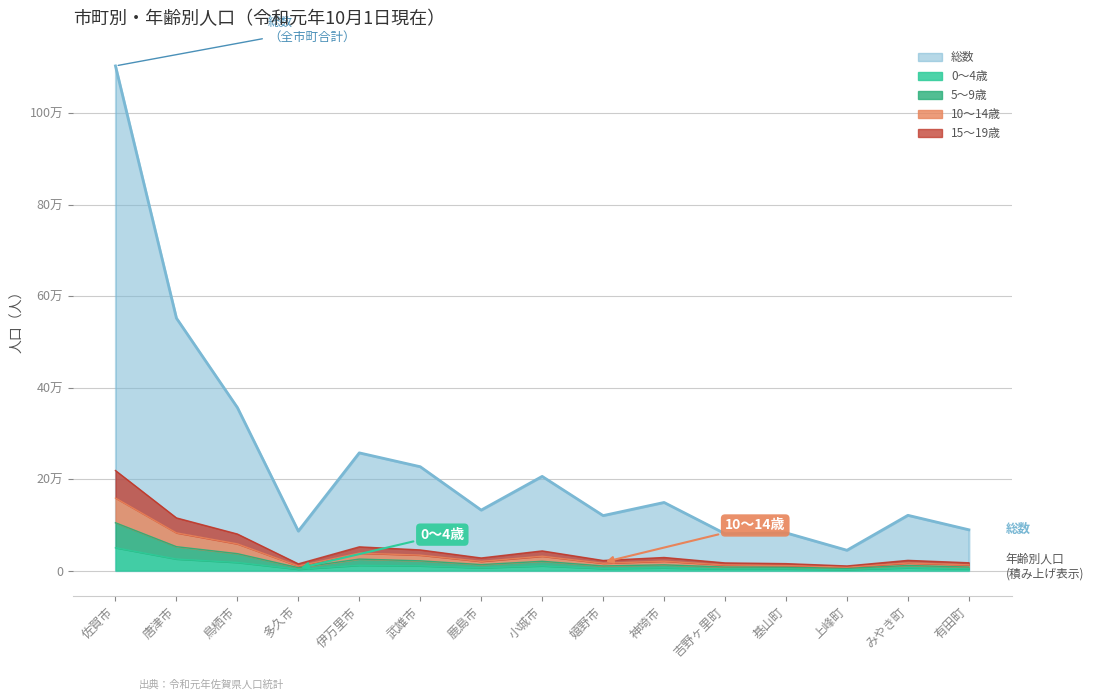

Which has a higher value, 吉野ヶ里町 or 鳥栖市?

鳥栖市